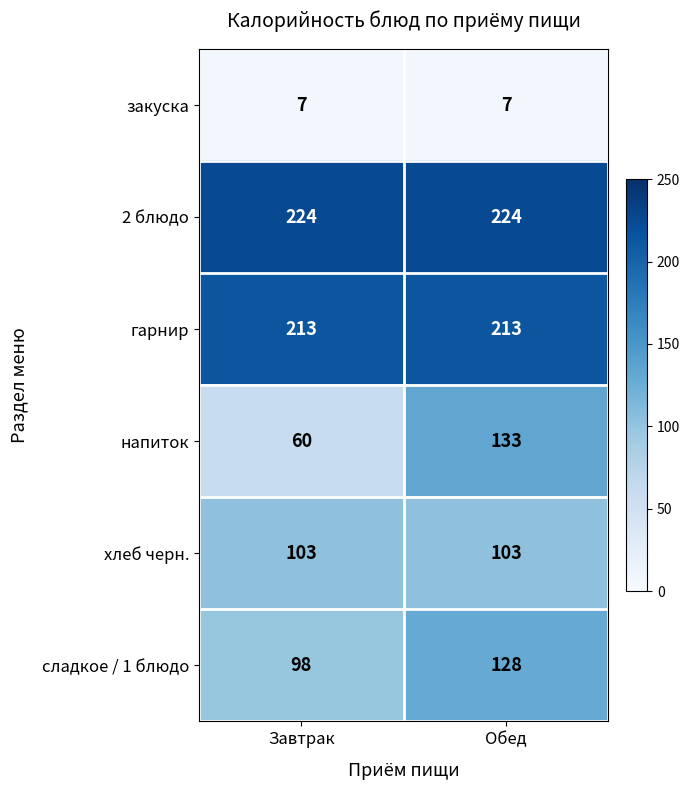

What is the smallest value displayed?

7